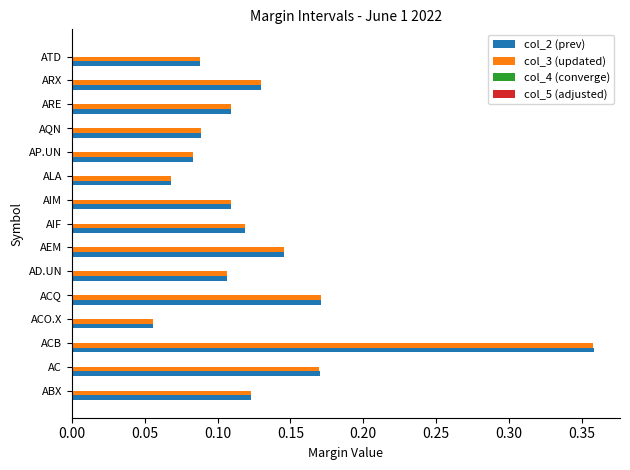

True or false: col_3 (updated) has a value of 0.2 at AIM.

False